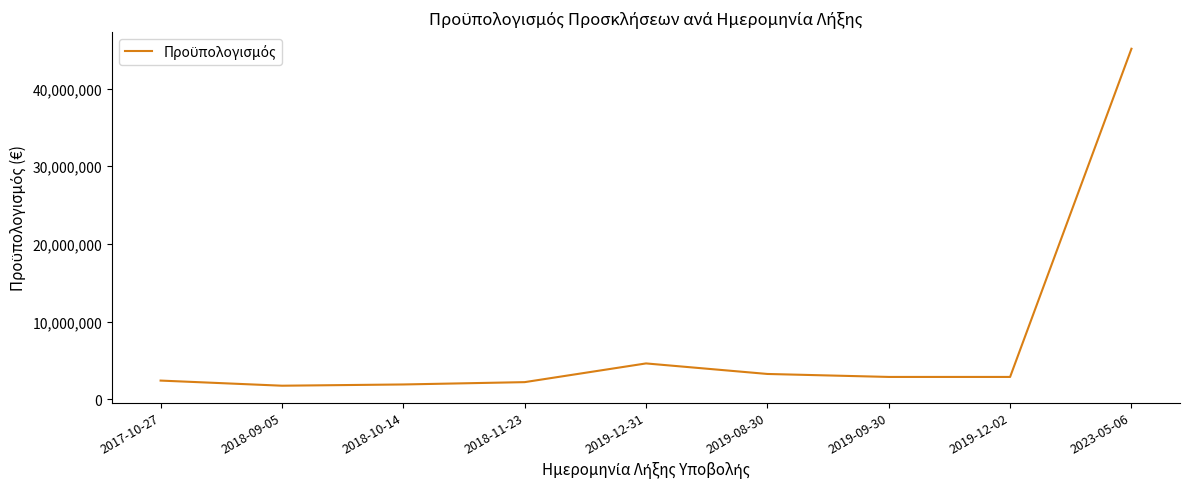

What is the minimum value shown in the chart?

1740000